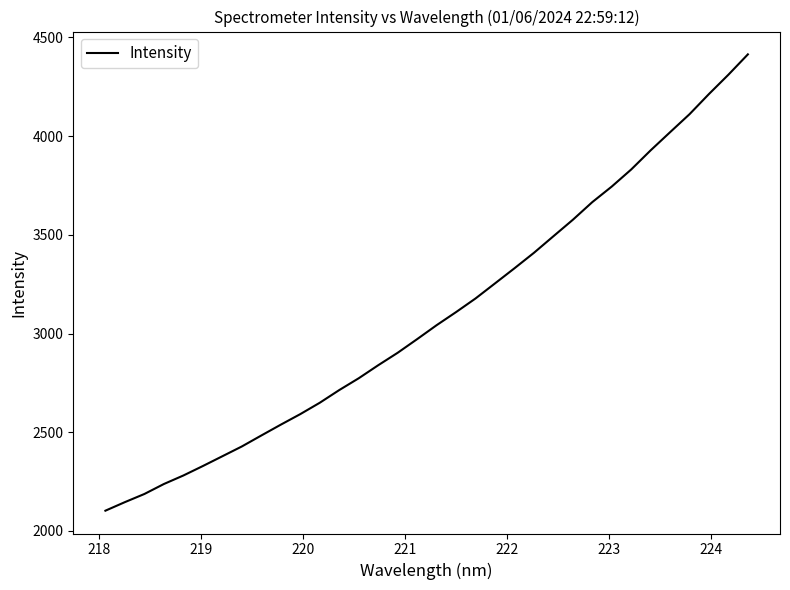

What is the smallest value displayed?

2102.6